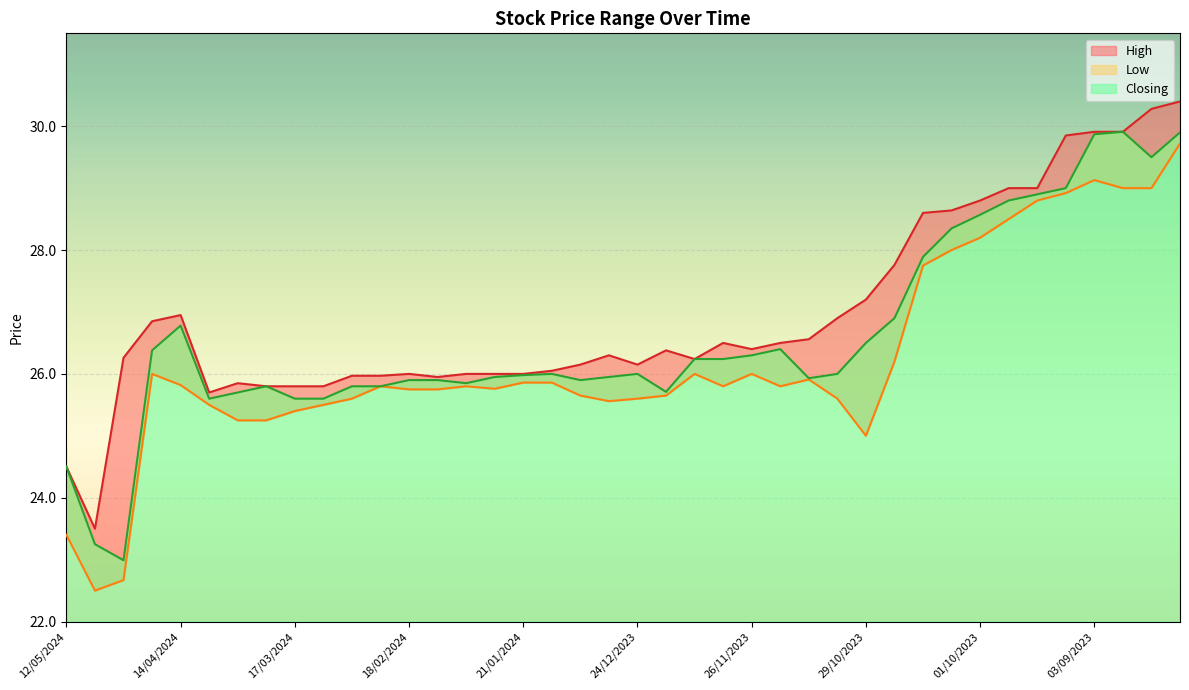

What are all the series names shown in the legend?

High, Low, Closing